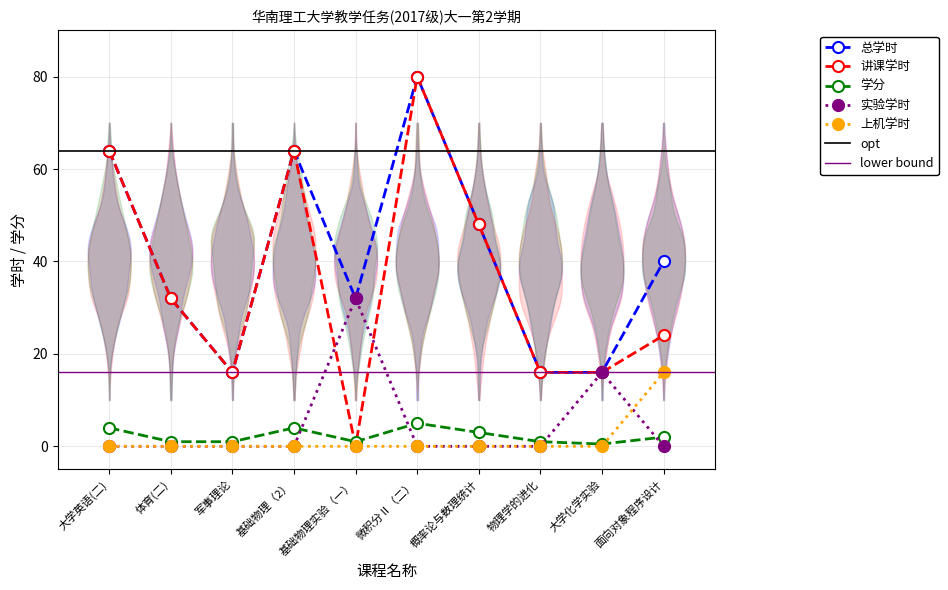

Rank the categories by 上机学时 value from lowest to highest.

大学英语(二), 体育(二), 军事理论, 基础物理（2）, 基础物理实验（一）, 微积分Ⅱ（二）, 概率论与数理统计, 物理学的进化, 大学化学实验, 面向对象程序设计